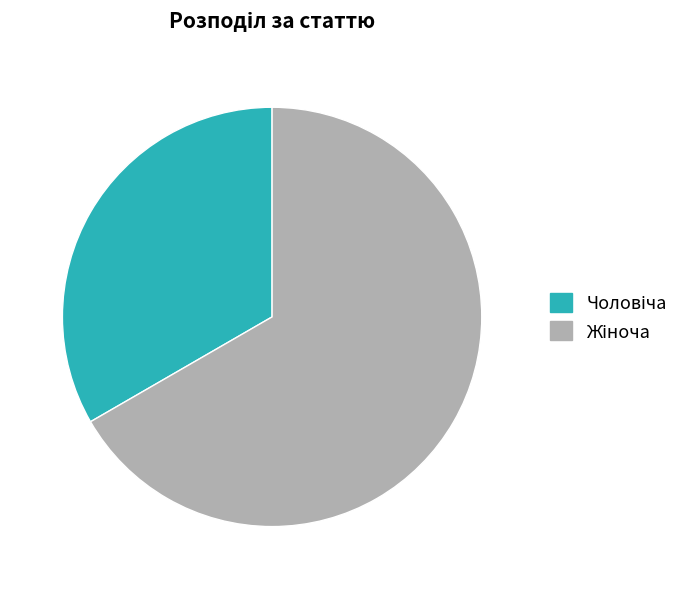

Is there a majority slice in this chart?

Yes